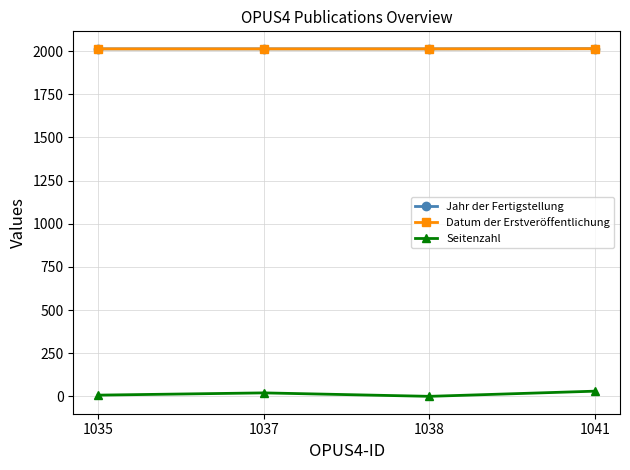

Is this an area chart (filled region under the line)?

No